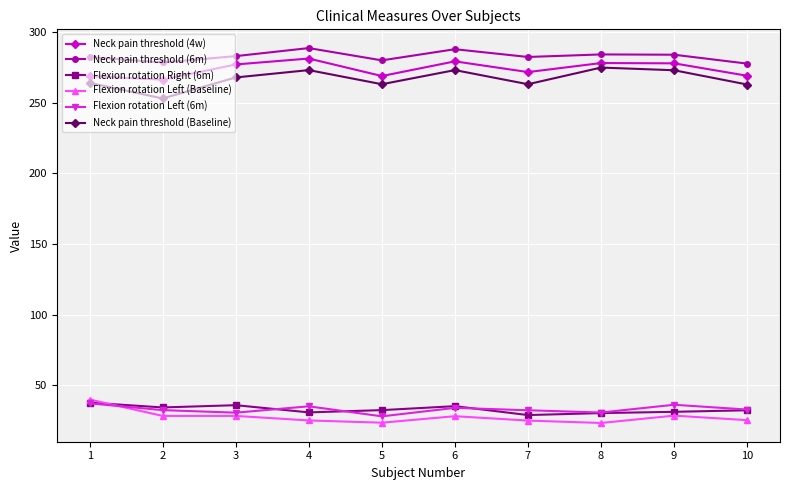

What is the greatest value displayed?

288.8